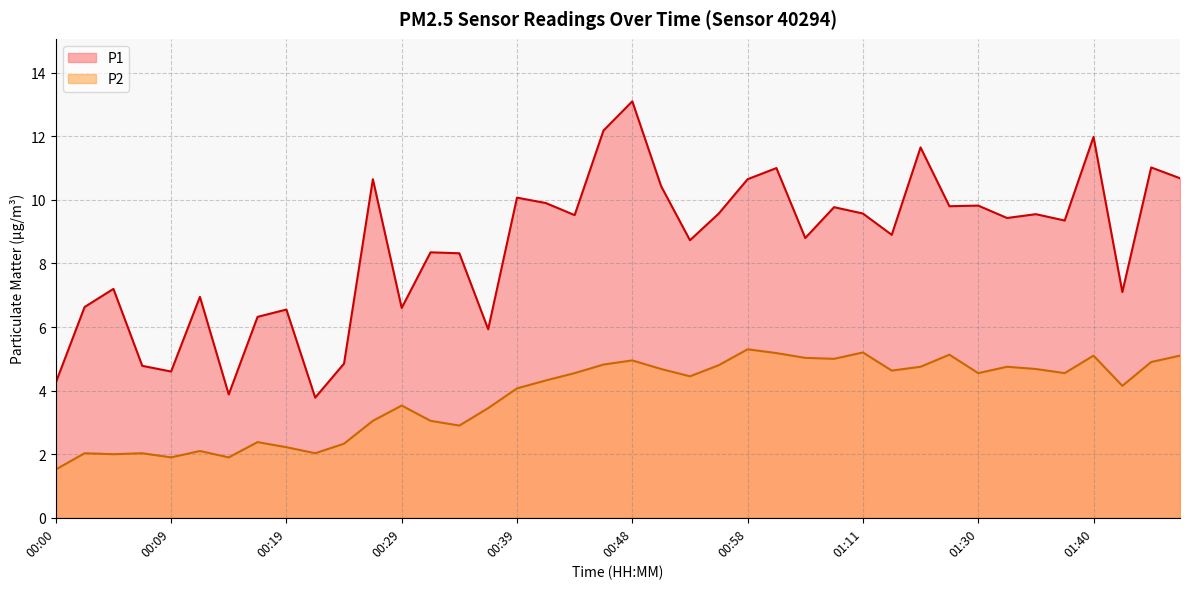

What is the spread (max minus min) of values at 01:48?

5.6